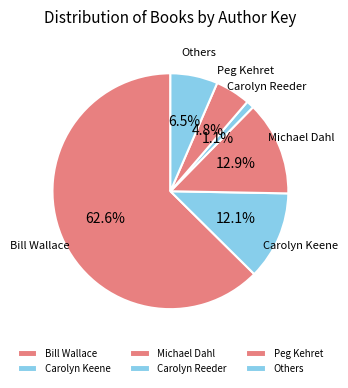

Do Michael Dahl and Carolyn Keene together represent more than half of the pie?

No